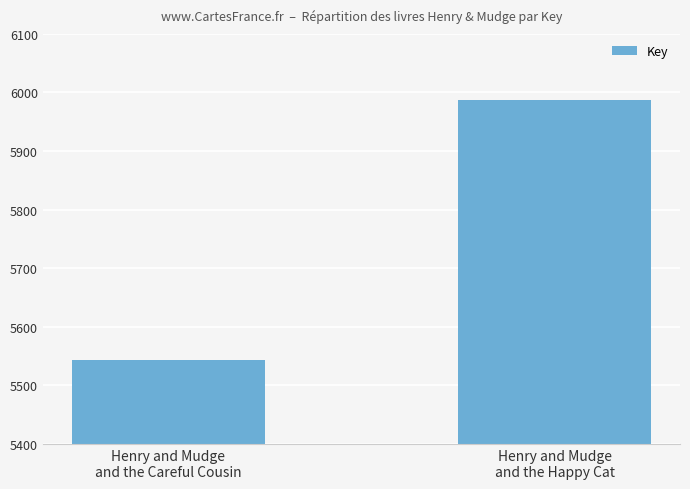

Does the chart contain any negative values?

No